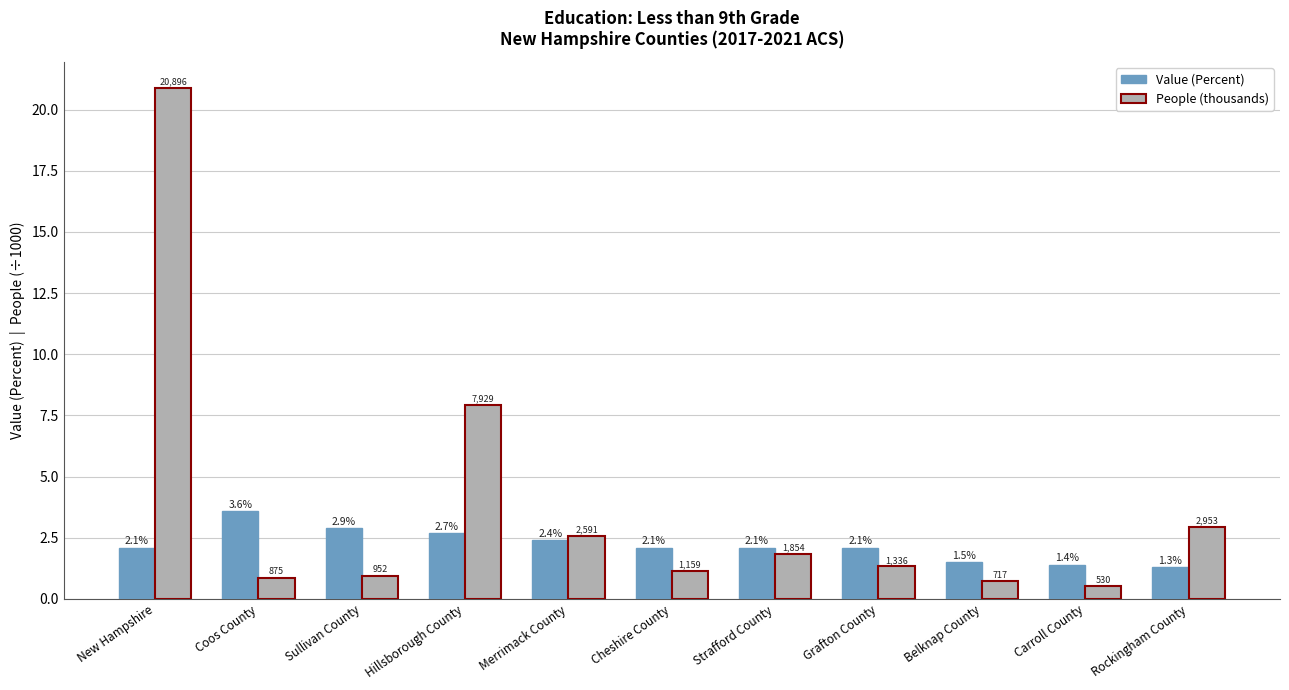

Which category has the lowest value across all series?

Carroll County